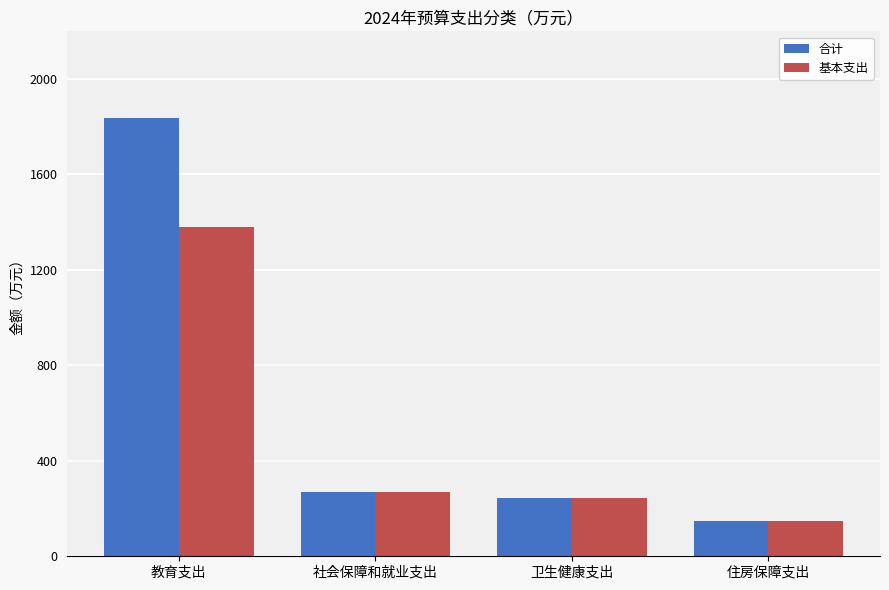

What is the sum of all 合计 values?

2494.8